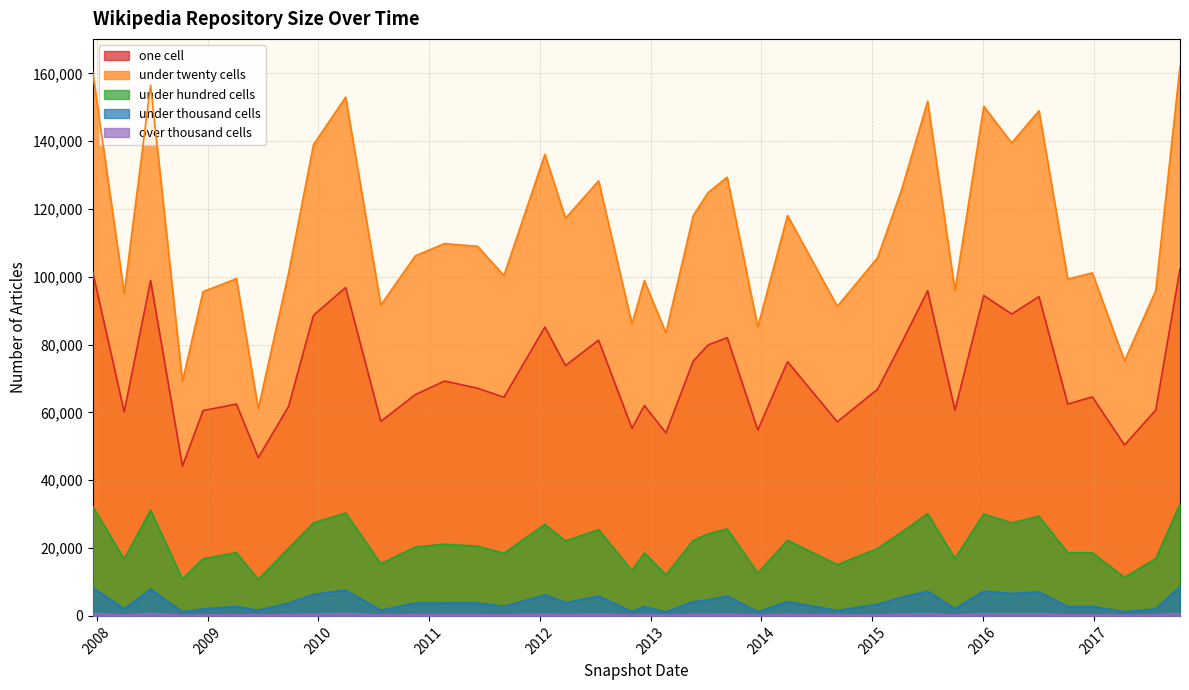

At which label is under_thousand_cells closest to 4902?

2013-07-09